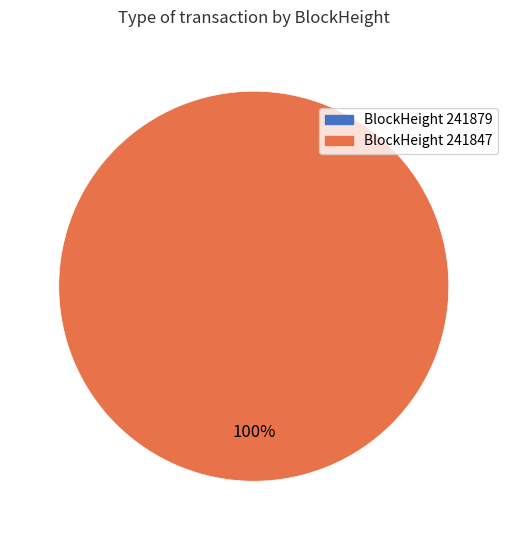

Between 241879 and 241847, which is larger?

241847